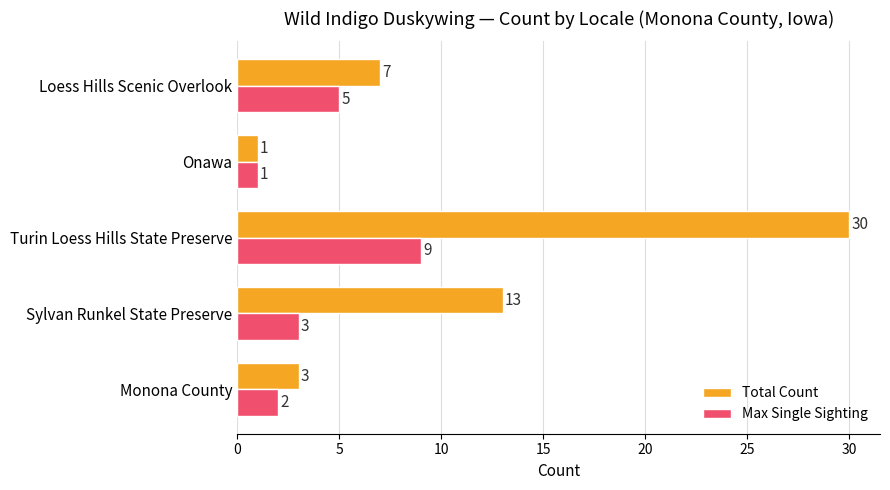

Count the Max Single Sighting values in the range 2 to 5.

3